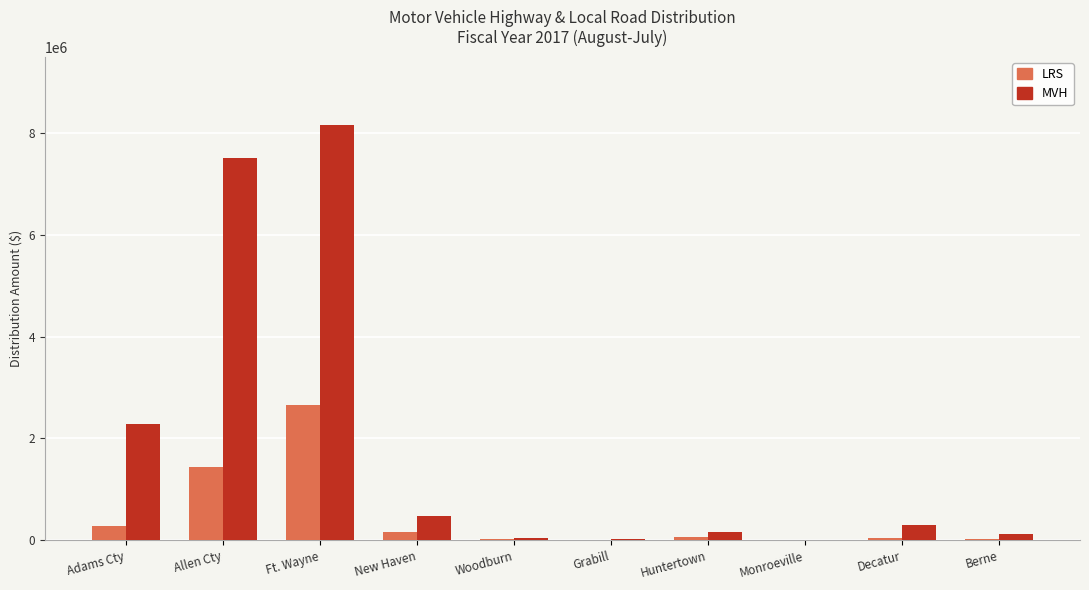

Is it true that LRS equals 278076.3 at Adams Cty?

True